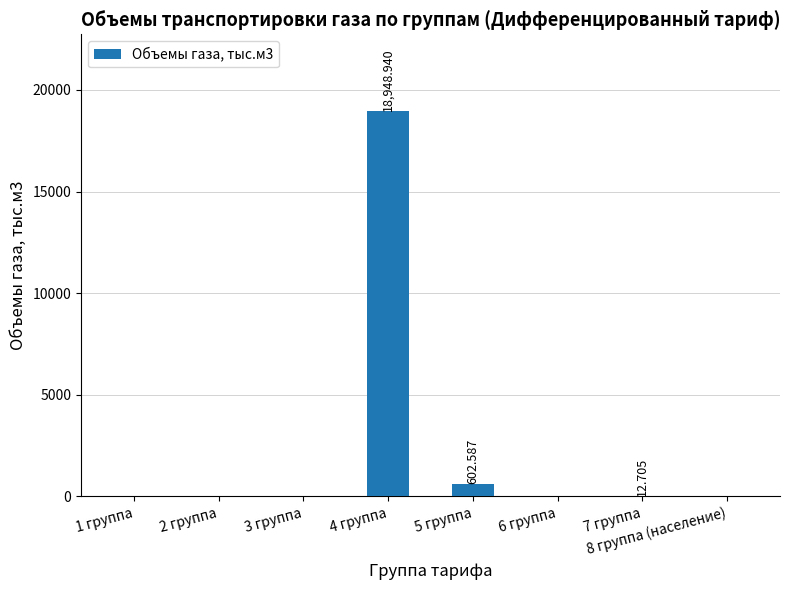

Reading left to right, transcribe all the data shown in this chart.

1 группа=0.0	2 группа=0.0	3 группа=0.0	4 группа=18948.9	5 группа=602.6	6 группа=0.0	7 группа=12.7	8 группа (население)=0.0